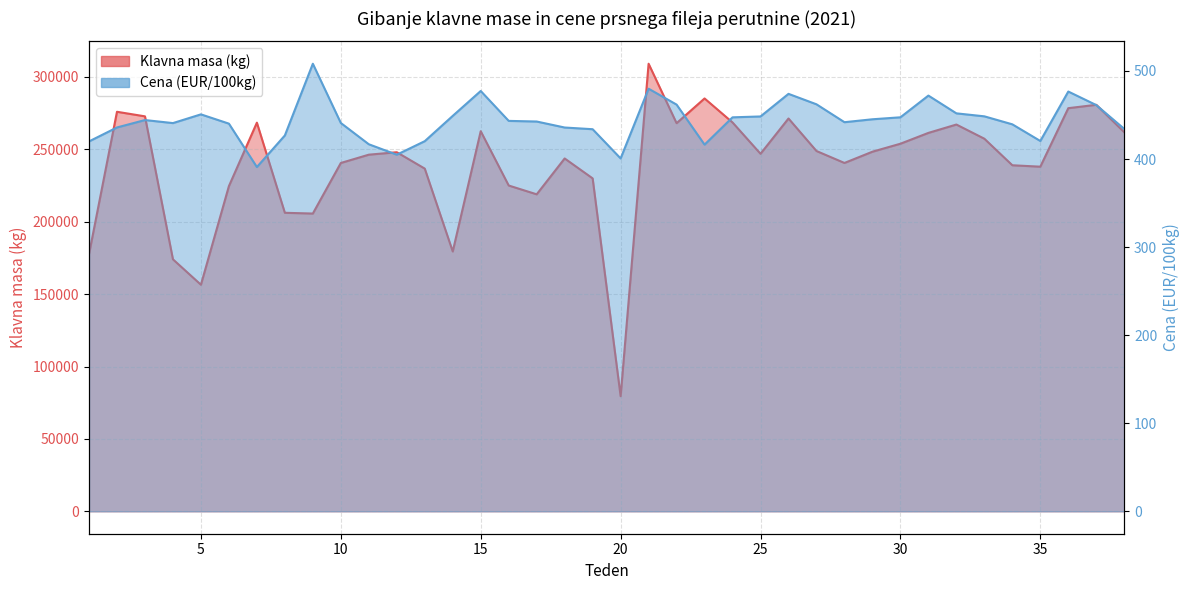

Reading left to right, extract all data points from this chart.

Klavna masa (kg): 1=177573.0	2=275951.0	3=272797.0	4=174056.0	5=156508.0	6=224595.0	7=268436.0	8=206193.0	9=205669.0	10=240592.0	11=246325.0	12=248020.0	13=236703.0	14=179478.0	15=262544.0	16=225033.0	17=218950.0	18=243711.0	19=229955.0	20=79521.0	21=309134.0	22=268074.0	23=285151.0	24=268579.0	25=246944.0	26=271319.0	27=248858.0	28=240609.0	29=248383.0	30=253894.0	31=261374.0	32=267142.0	33=257352.0	34=239018.0	35=238034.0	36=278443.0	37=280772.0	38=261791.0
Cena (EUR/100kg): 1=420.0	2=435.9	3=444.3	4=440.8	5=450.7	6=440.2	7=390.9	8=426.8	9=508.2	10=440.9	11=416.8	12=404.9	13=420.3	14=449.0	15=477.3	16=443.3	17=442.6	18=435.8	19=433.9	20=400.7	21=479.8	22=461.8	23=416.4	24=447.4	25=448.3	26=474.0	27=462.1	28=441.8	29=445.1	30=447.4	31=472.0	32=451.9	33=448.5	34=439.4	35=420.5	36=476.6	37=461.3	38=434.2